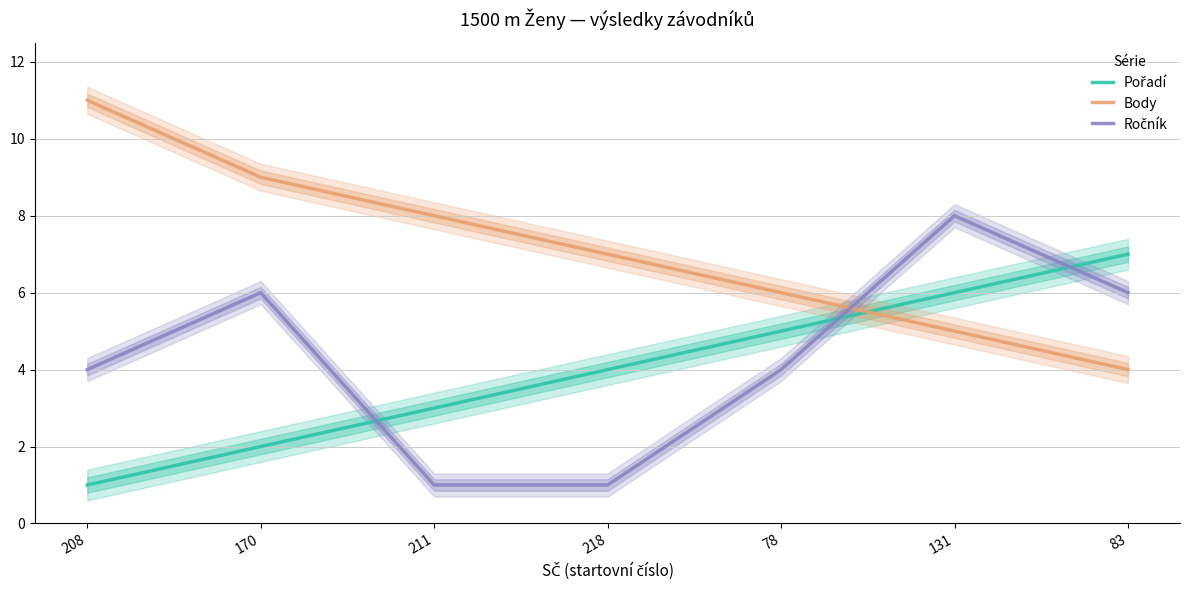

Rank the categories by Body value from highest to lowest.

208, 170, 211, 218, 78, 131, 83